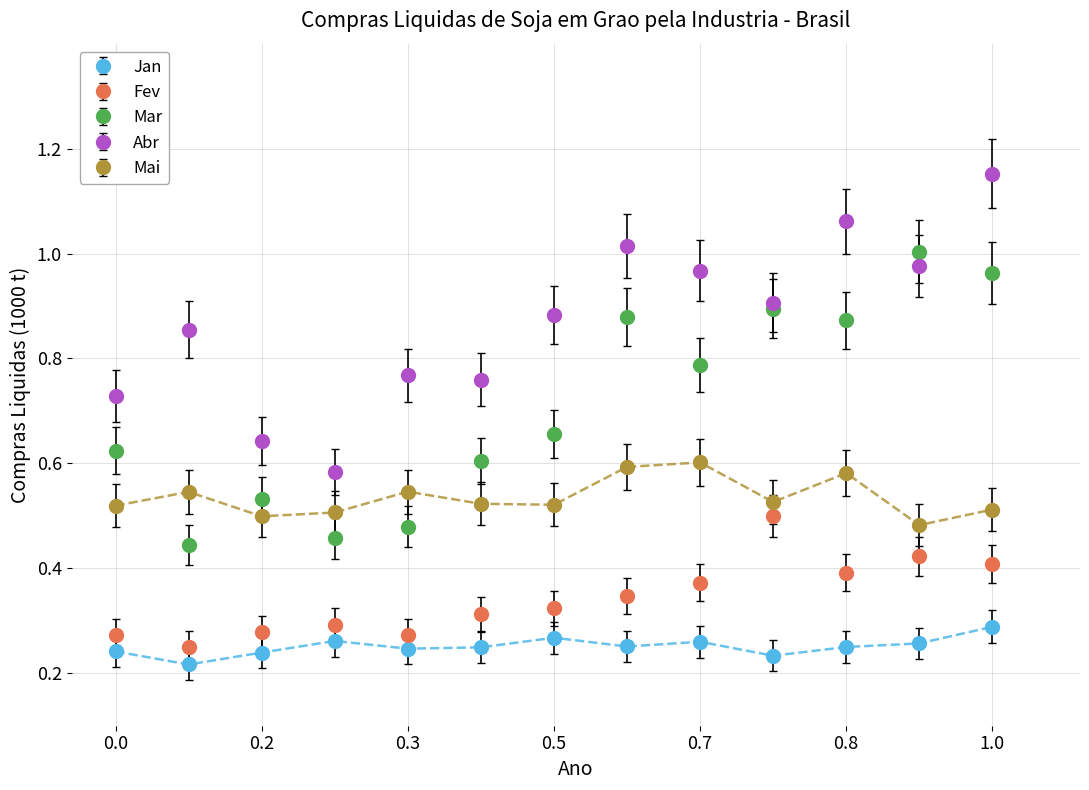

True or false: Jan and Mar intersect in this chart.

False